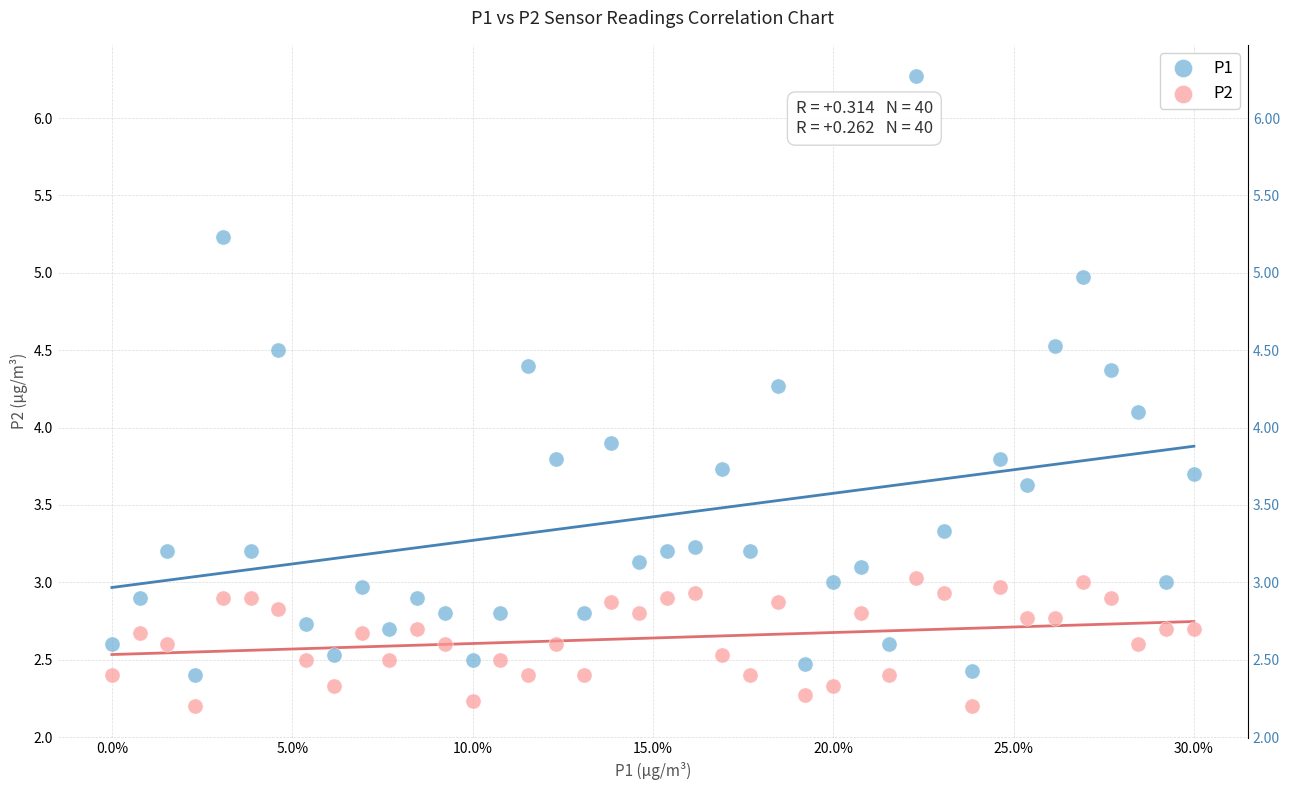

What is the X range (max minus min) for the scatter plot?

0.3